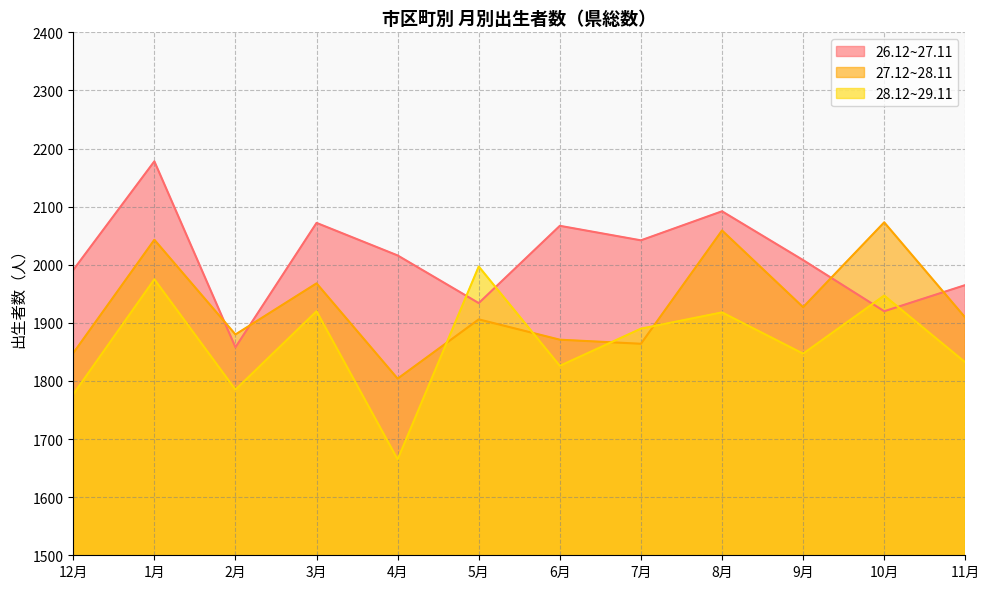

Which series has the largest total across all categories?

26.12~27.11